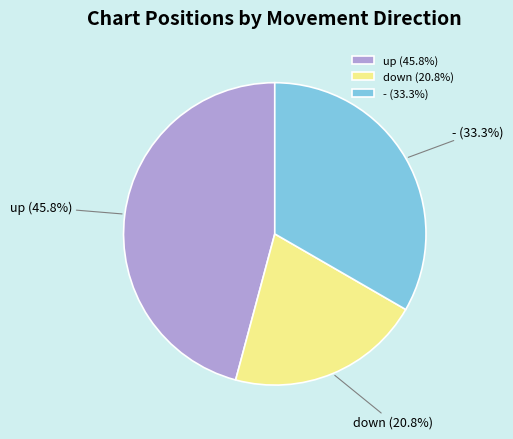

To the nearest percent, what is the difference between the largest and smallest slice percentages?

25%